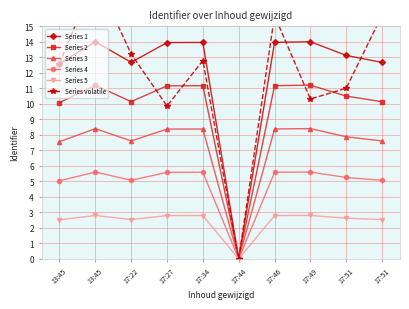

How many positive values does the Series 3 series have?

9